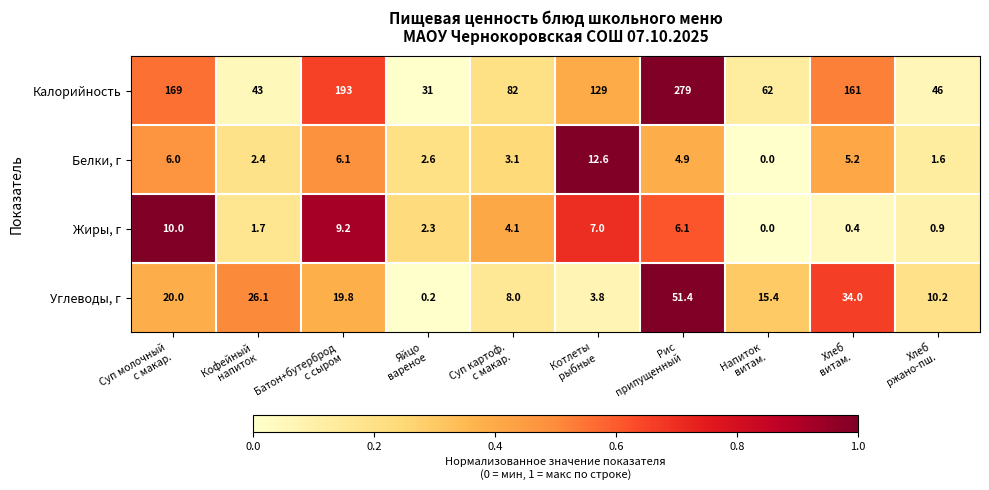

What is the difference between the maximum and minimum values in the Углеводы, г series?

51.2